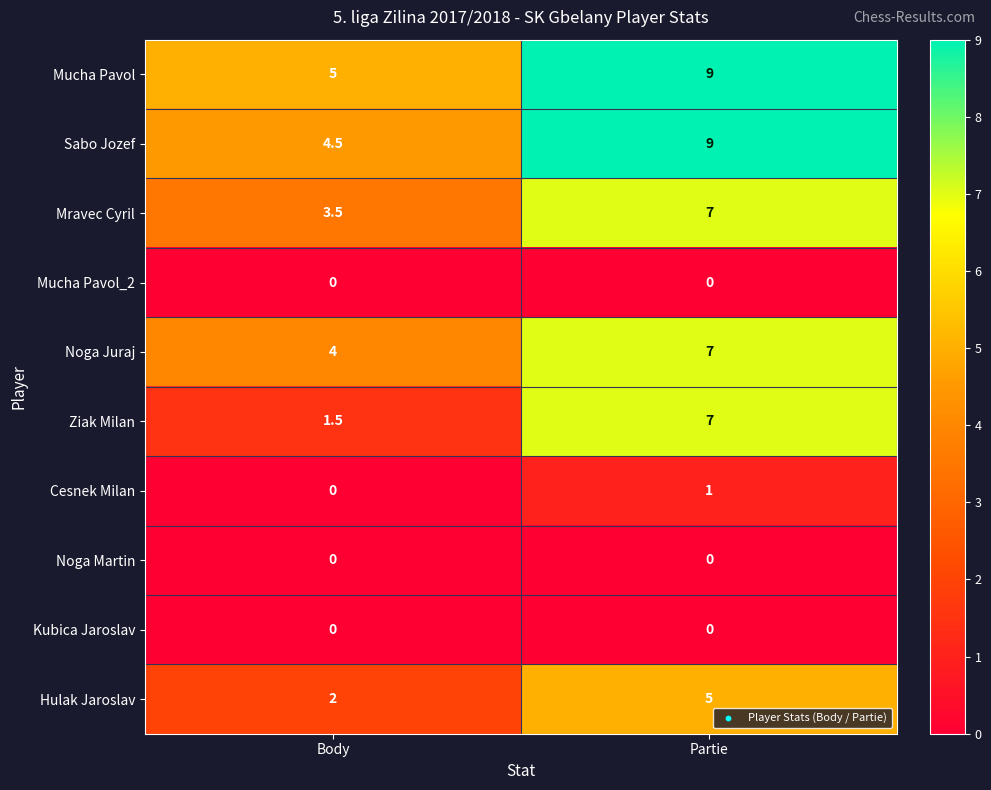

What is the spread (max minus min) of values at Partie?

9.0